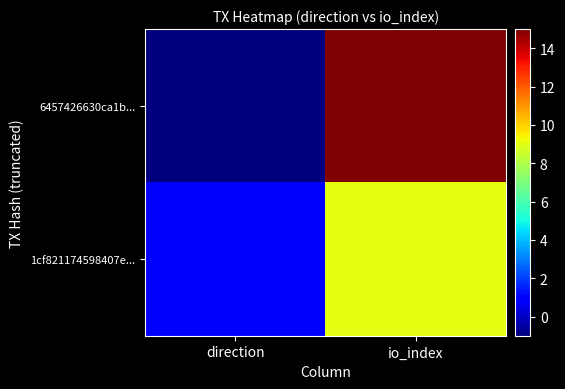

Rank the series at direction from highest to lowest value.

1cf821174598407e..., 6457426630ca1b...